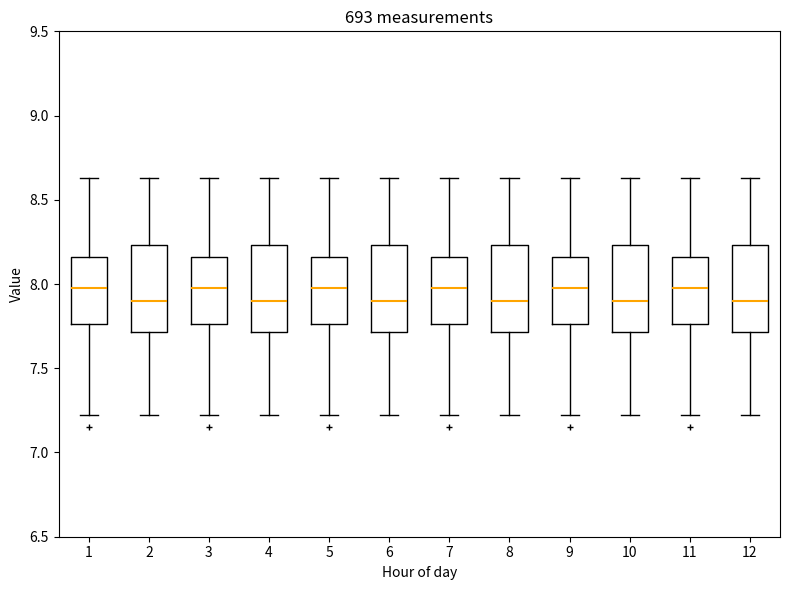

Where does the lower whisker of the box at x = 6 end on the y-axis? The values are not printed on the chart, so give them approximately, as read against the axis.

7.20